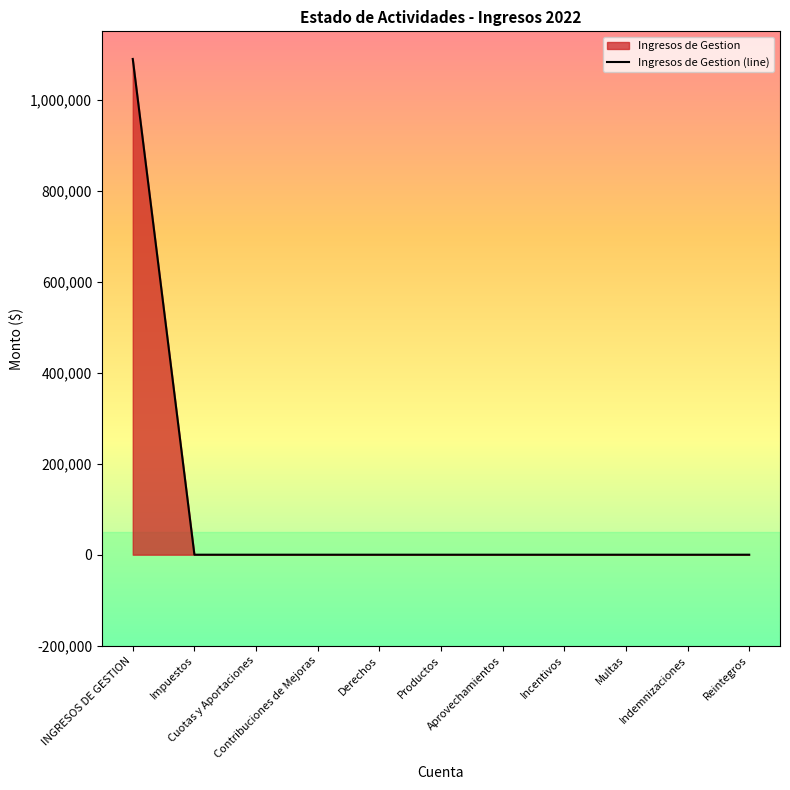

At which category does the chart reach its peak across all series?

INGRESOS DE GESTION